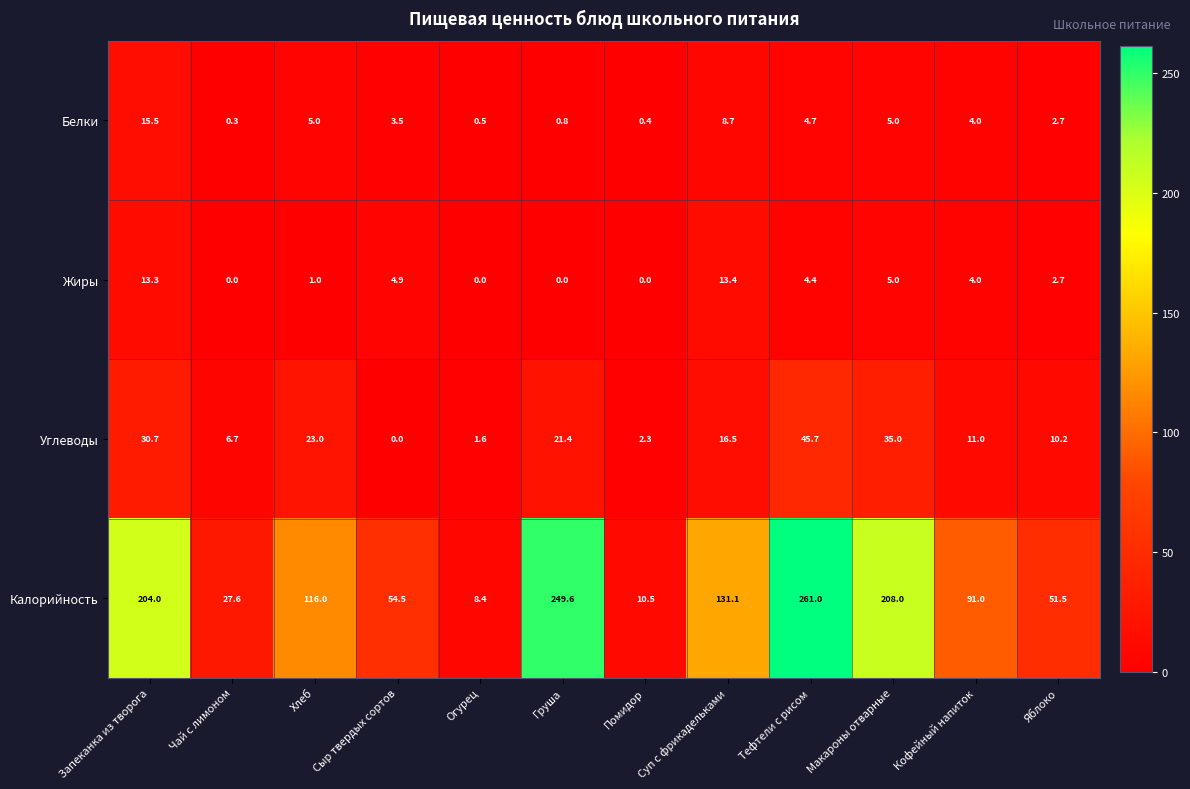

How many categories are shown in the chart?

12